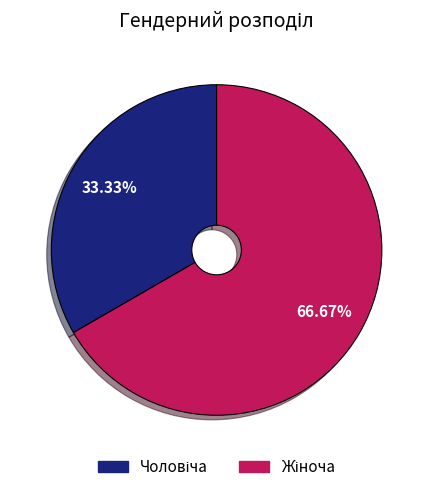

Is there a majority slice in this chart?

Yes